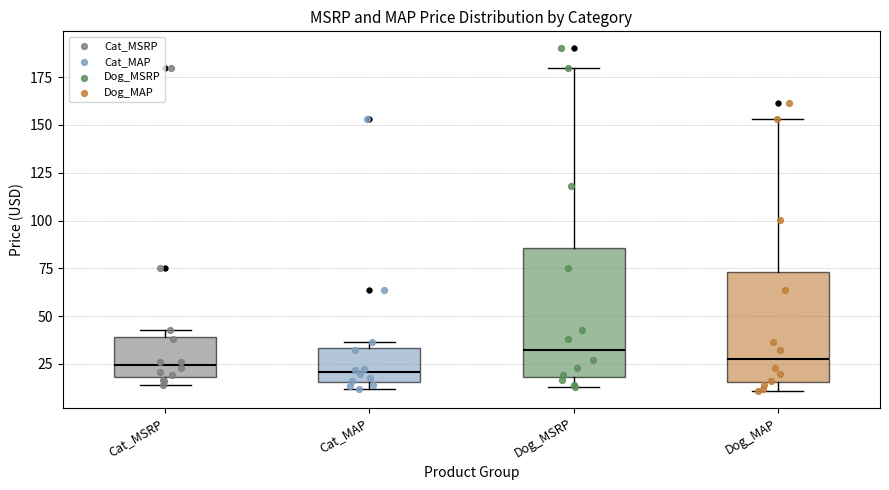

Where is the lower edge of the box for Dog_MAP on the y-axis? The values are not printed on the chart, so give them approximately, as read against the axis.

15